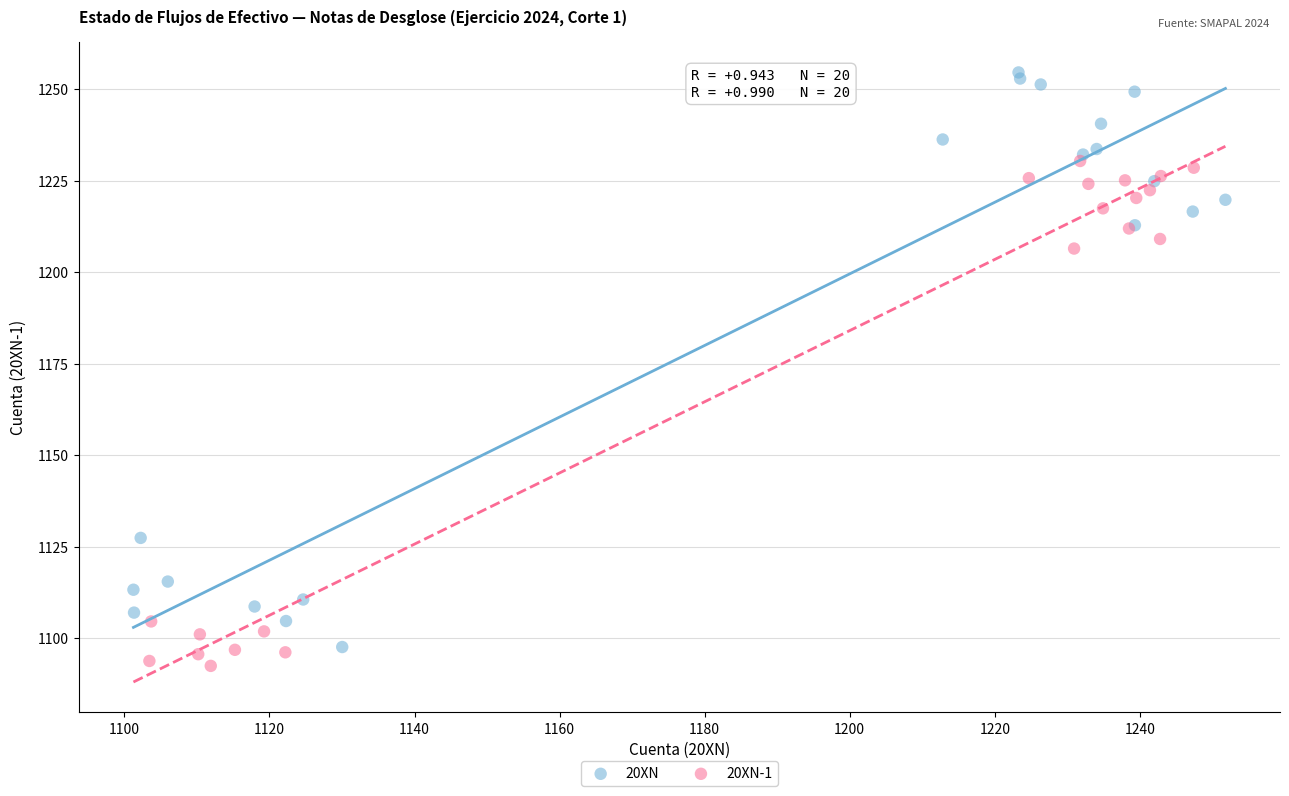

Which series has the widest spread of Y values?

20XN